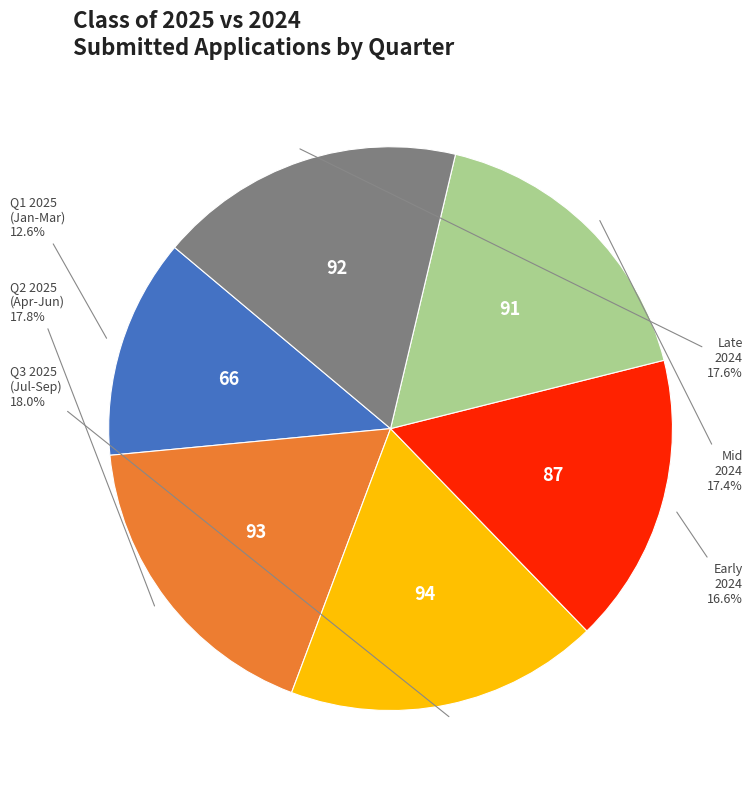

Does any single category account for the majority?

No